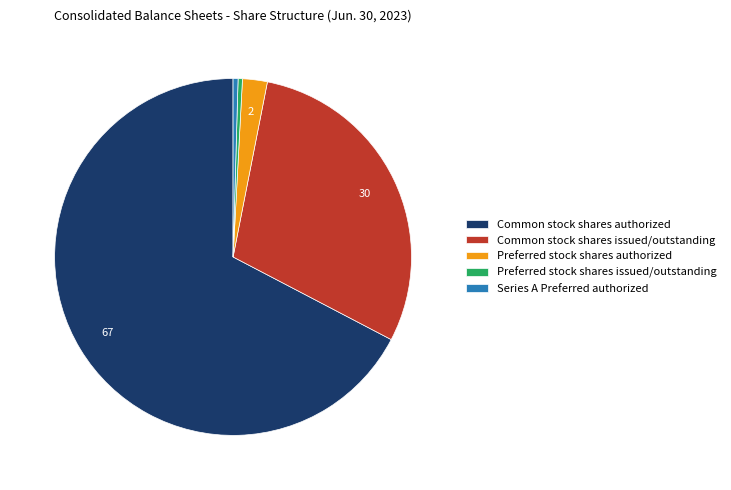

Do Preferred stock shares issued/outstanding and Common stock shares issued/outstanding together represent more than half of the pie?

No